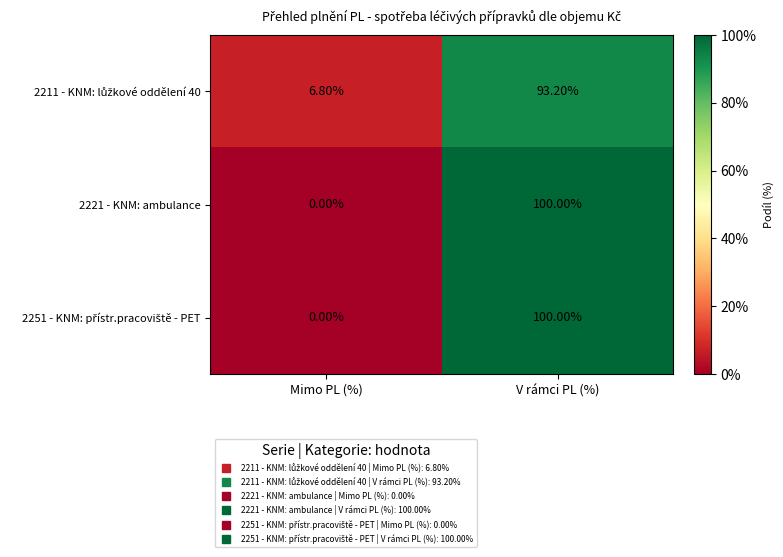

Where is 2221 - KNM: ambulance nearest to the value 50?

Mimo PL (%)